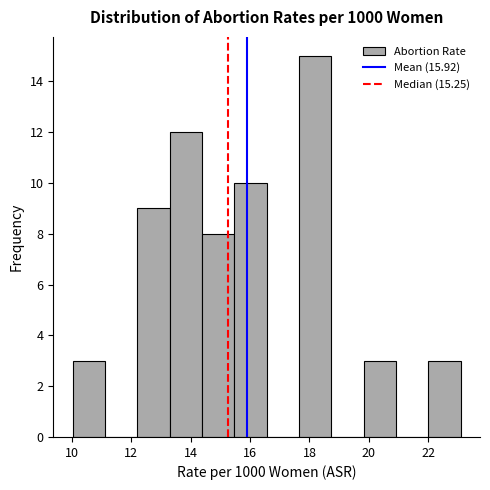

Over which range of the x-axis is the bar tallest?

17.6 to 18.8